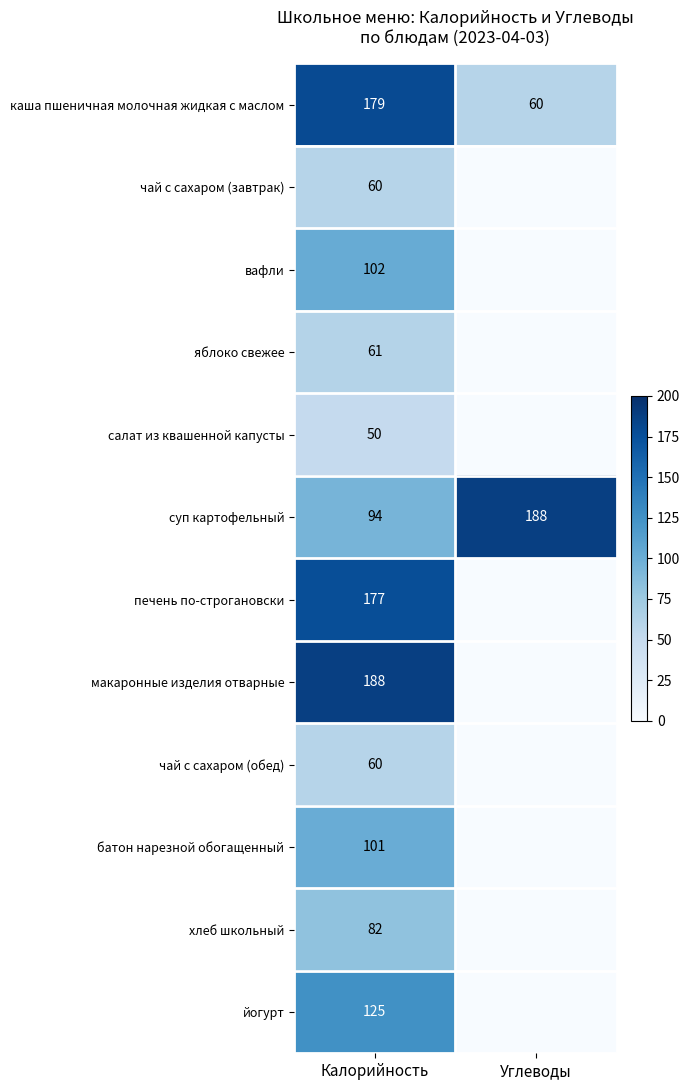

Is the value of хлеб школьный at Калорийность greater than the value of вафли at Калорийность?

No